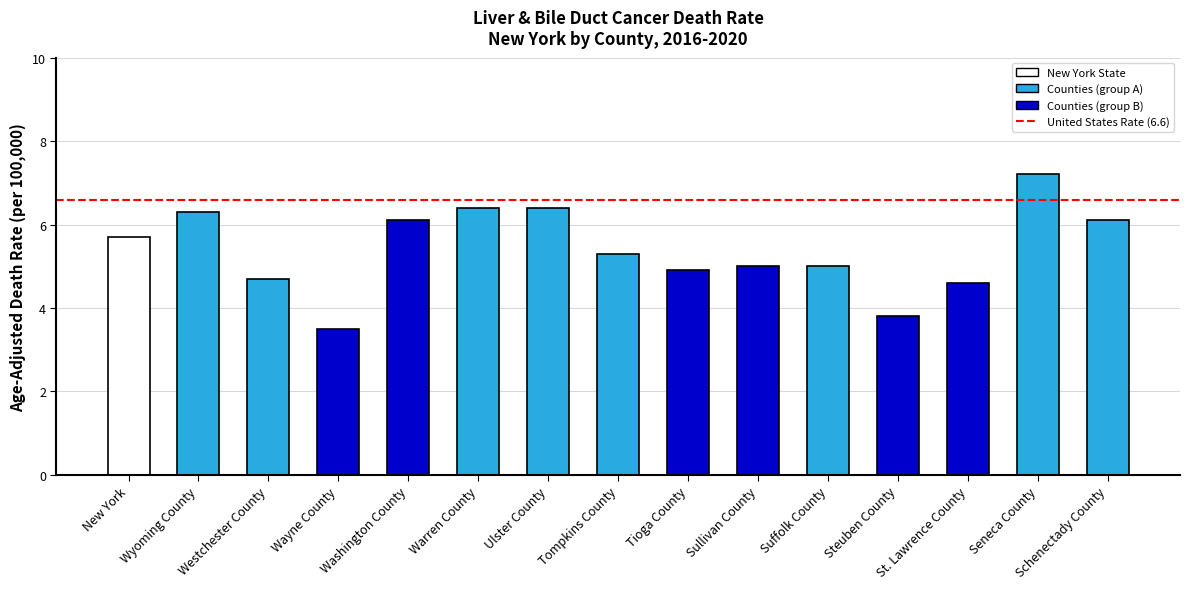

What position from the right is New York?

15